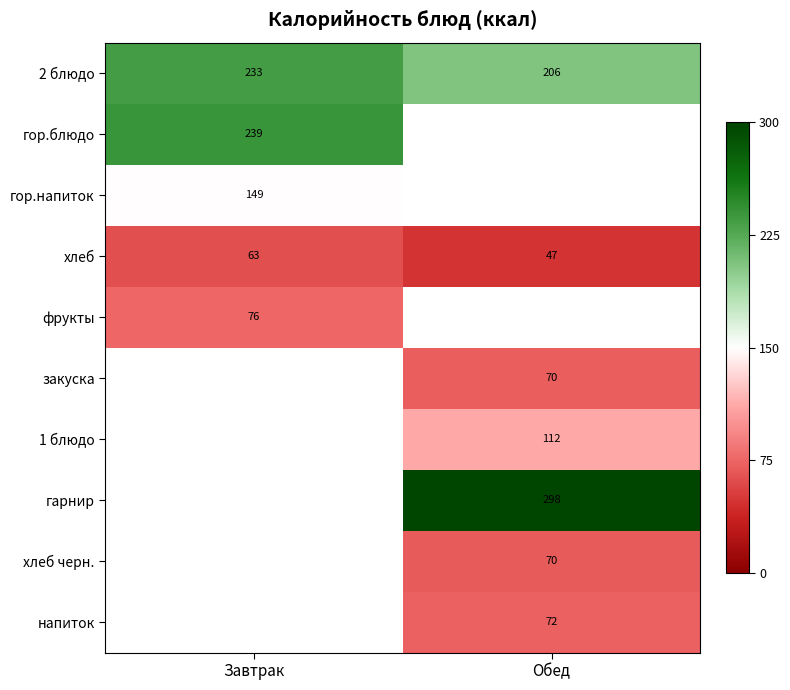

Between Завтрак and Обед, which is larger?

Завтрак